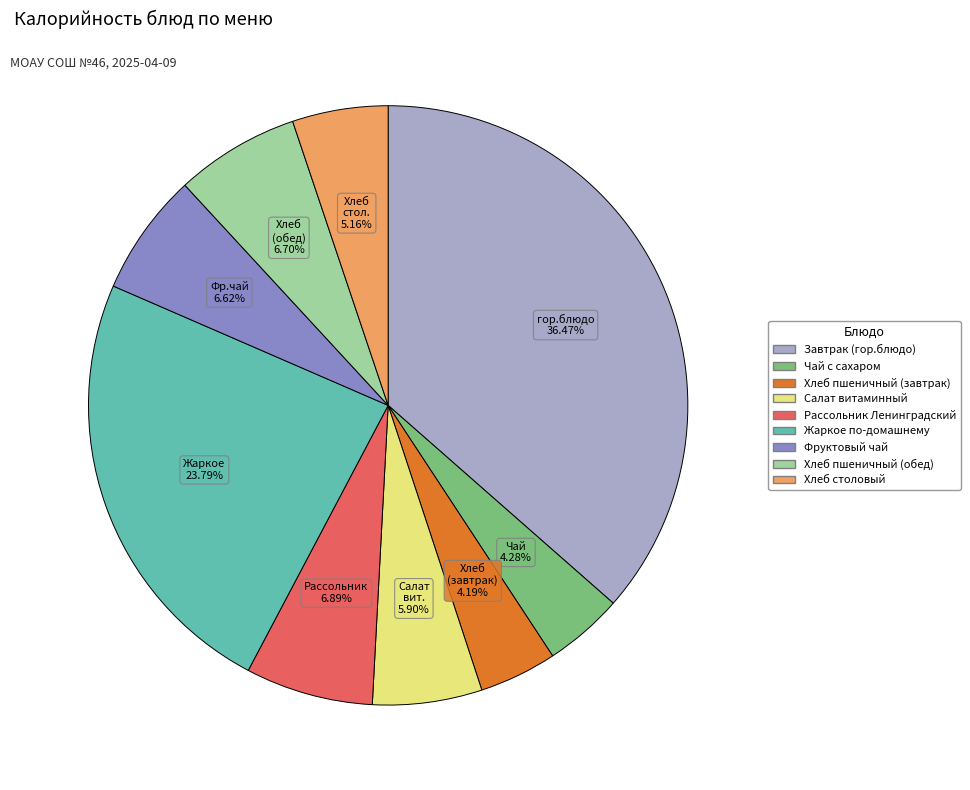

Approximately how many times larger is the value at Хлеб пшеничный (завтрак) compared to Фруктовый чай?

0.6